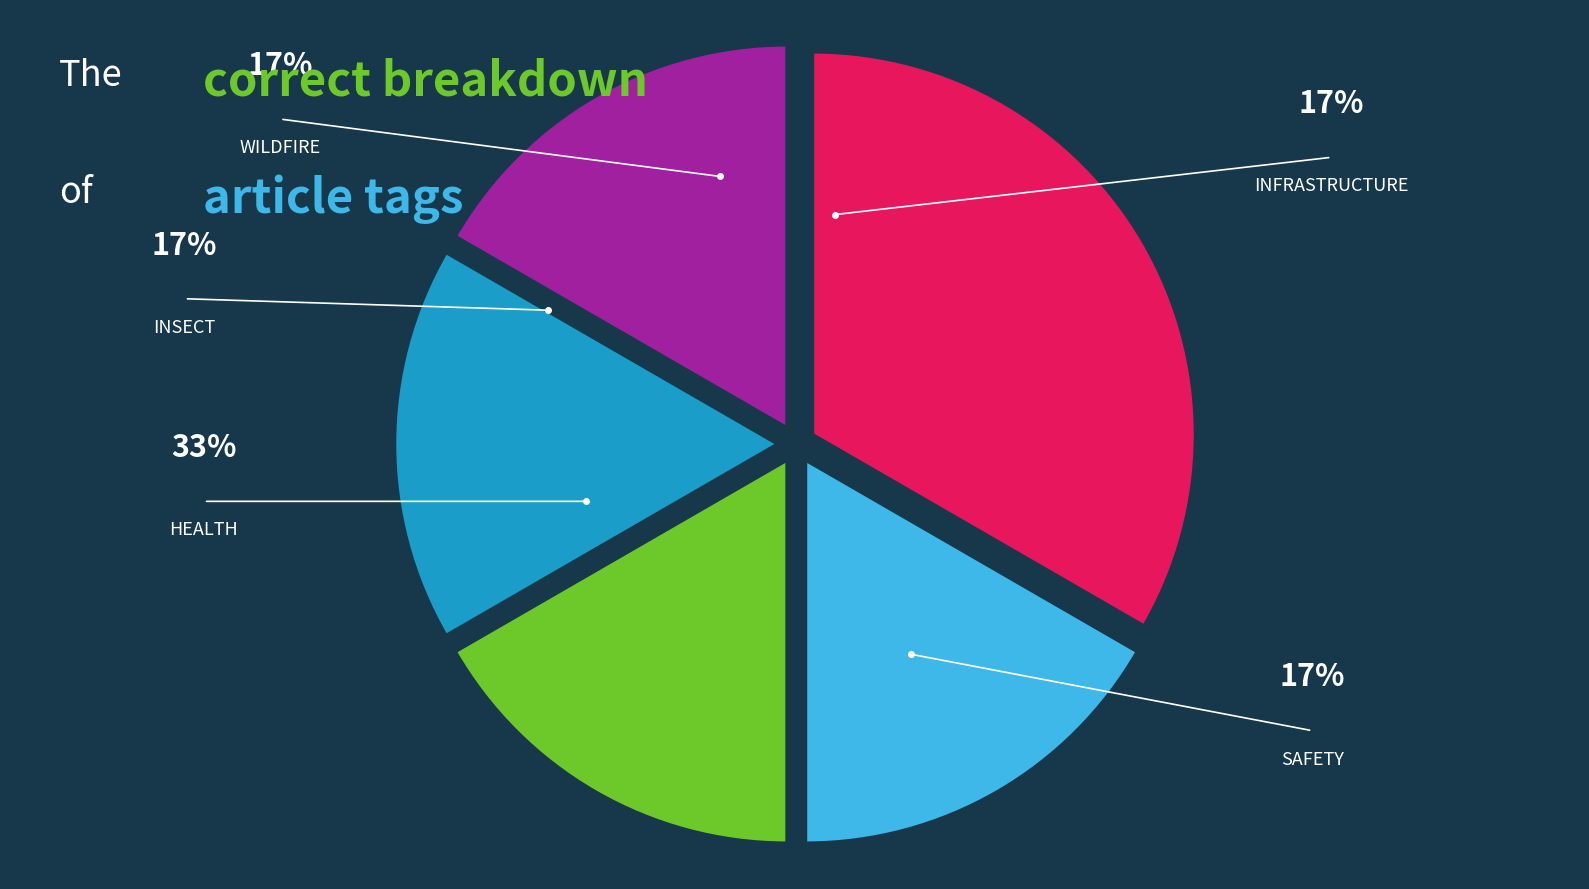

Is there a majority slice in this chart?

No